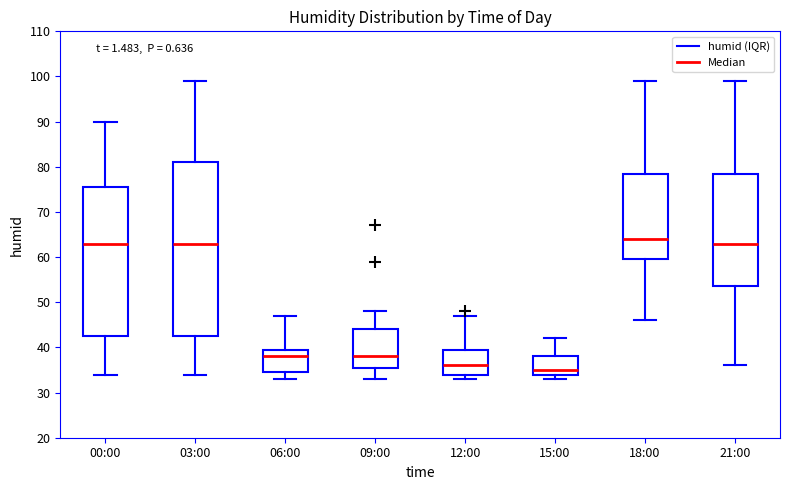

Reading left to right, read every box against the y-axis: the position of its median line, the range the box covers, and the ends of its whiskers. The values are not printed on the chart, so give them approximately, as read against the axis.

00:00: median 63, box 43 to 76, whiskers 34 to 90
03:00: median 63, box 43 to 81, whiskers 34 to 99
06:00: median 38, box 35 to 40, whiskers 33 to 47
09:00: median 38, box 36 to 44, whiskers 33 to 48
12:00: median 36, box 34 to 40, whiskers 33 to 47
15:00: median 35, box 34 to 38, whiskers 33 to 42
18:00: median 64, box 60 to 79, whiskers 46 to 99
21:00: median 63, box 54 to 79, whiskers 36 to 99